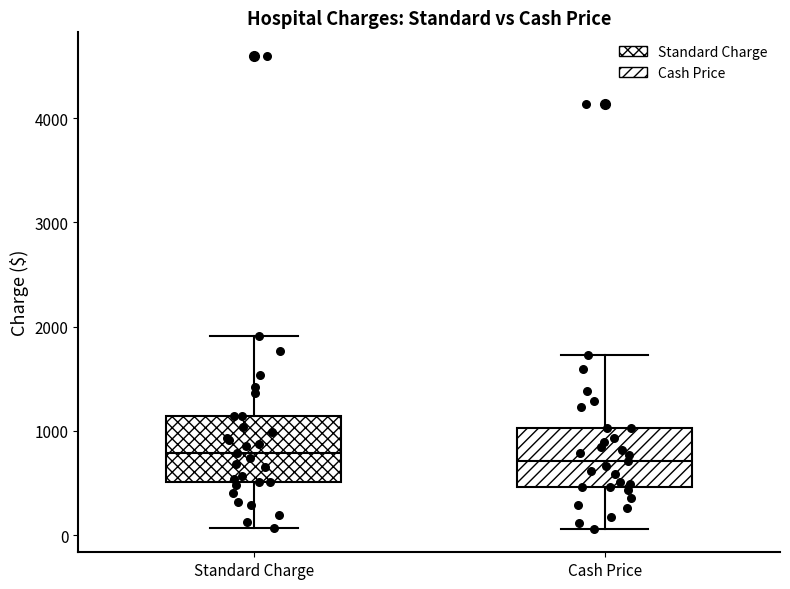

Reading left to right, read every box against the y-axis: the position of its median line, the range the box covers, and the ends of its whiskers. The values are not printed on the chart, so give them approximately, as read against the axis.

Standard Charge: median 800, box 500 to 1100, whiskers 100 to 1900
Cash Price: median 700, box 500 to 1000, whiskers 100 to 1700